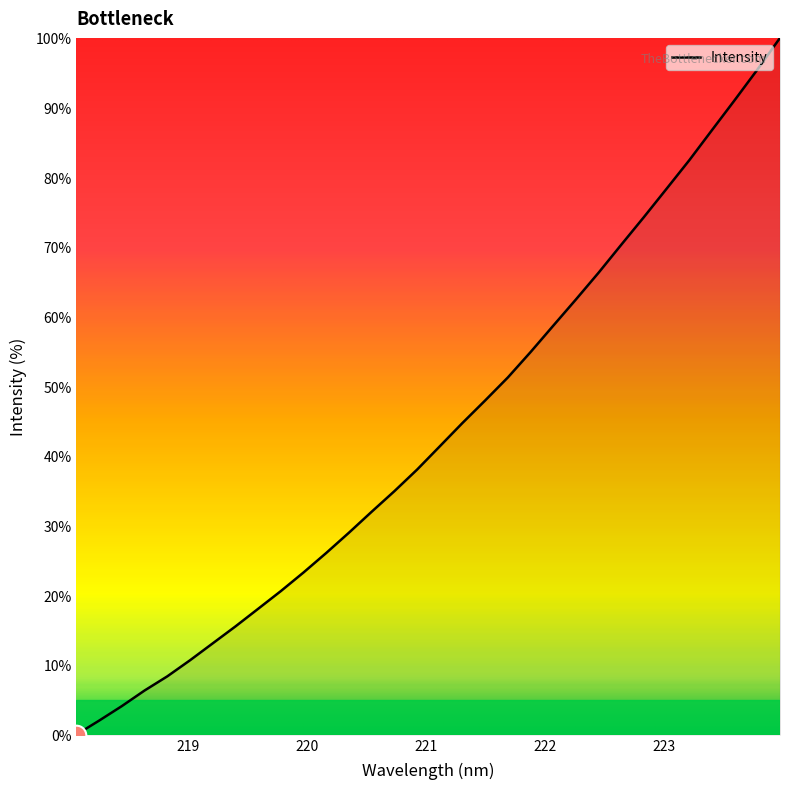

What is the greatest value displayed?

100.0